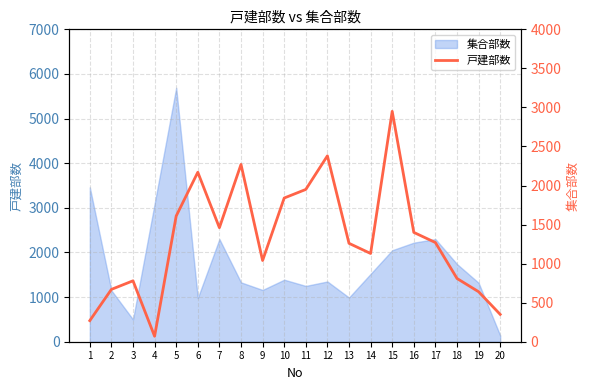

What is the value of the 9th point from the left?

1040